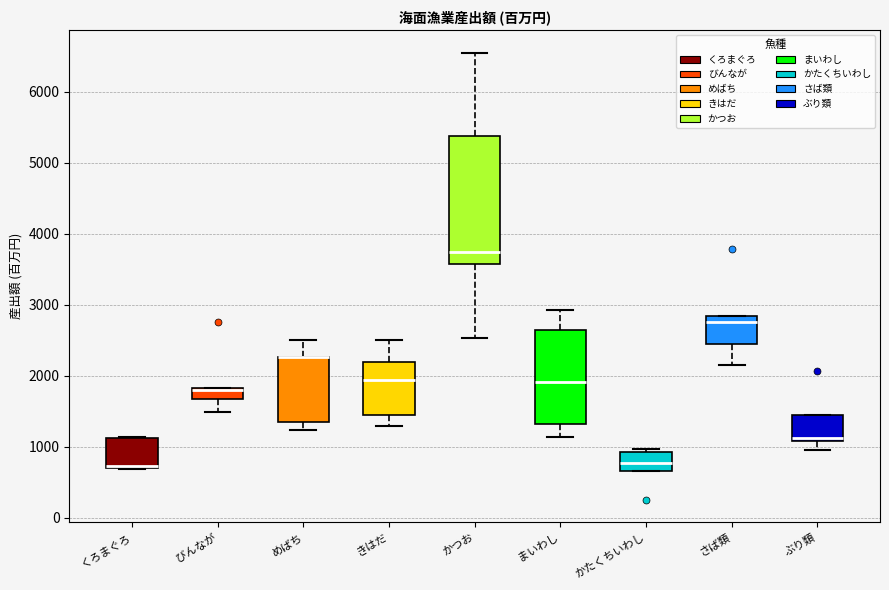

Reading left to right, transcribe this box plot: for each box, give where its median line is, the range the box spans, and where its two whiskers end, as read against the y-axis. The values are not printed on the chart, so give them approximately, as read against the axis.

くろまぐろ: median 700 (drawn on the box's lower edge), box 700 to 1100, whiskers 700 to 1100
びんなが: median 1800, box 1700 to 1800, whiskers 1500 to 1800
めばち: median 2300 (drawn on the box's upper edge), box 1300 to 2300, whiskers 1200 to 2500
きはだ: median 1900, box 1500 to 2200, whiskers 1300 to 2500
かつお: median 3700, box 3600 to 5400, whiskers 2500 to 6600
まいわし: median 1900, box 1300 to 2600, whiskers 1100 to 2900
かたくちいわし: median 800, box 700 to 900, whiskers 700 to 1000
さば類: median 2800 (just below the box's upper edge), box 2400 to 2800, whiskers 2200 to 2800
ぶり類: median 1100 (just above the box's lower edge), box 1100 to 1400, whiskers 1000 to 1400